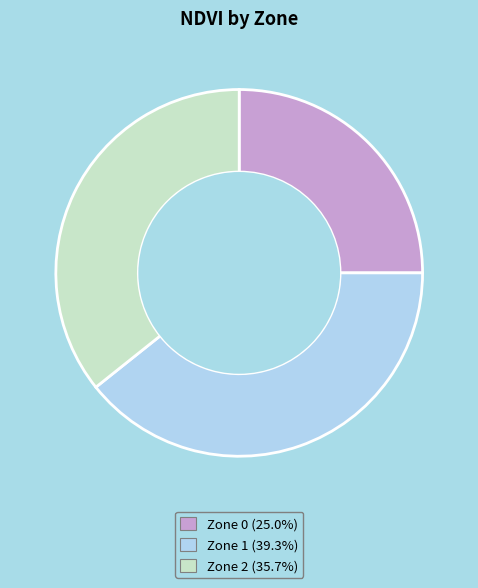

Which slice is the smallest?

Zone 0